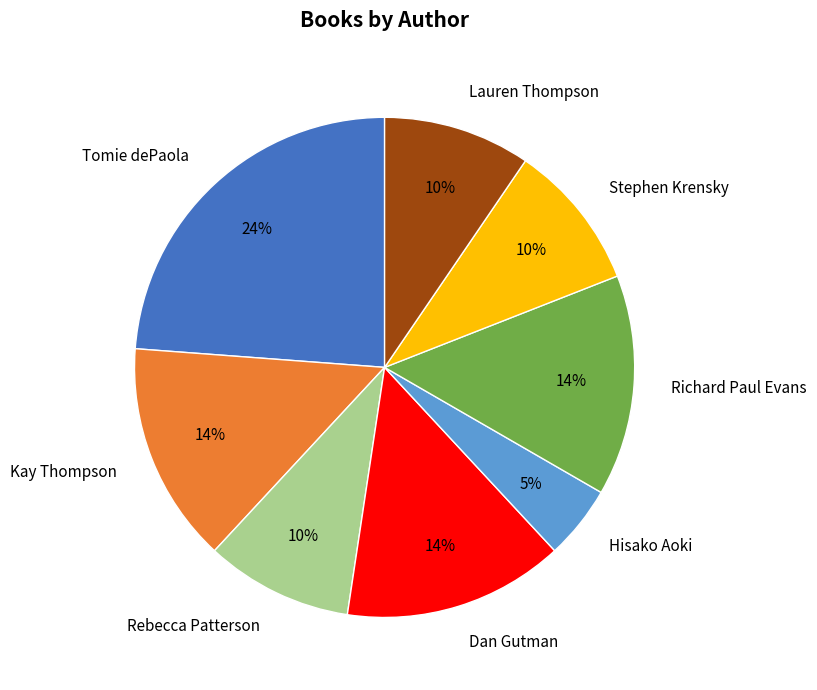

How many slices are in this pie chart?

8